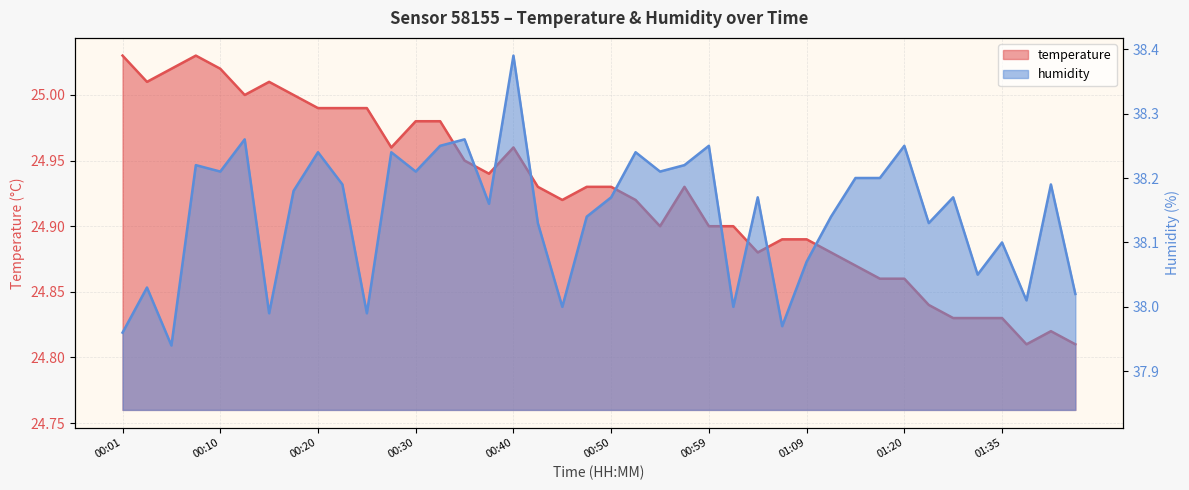

Which series has the largest total across all categories?

humidity